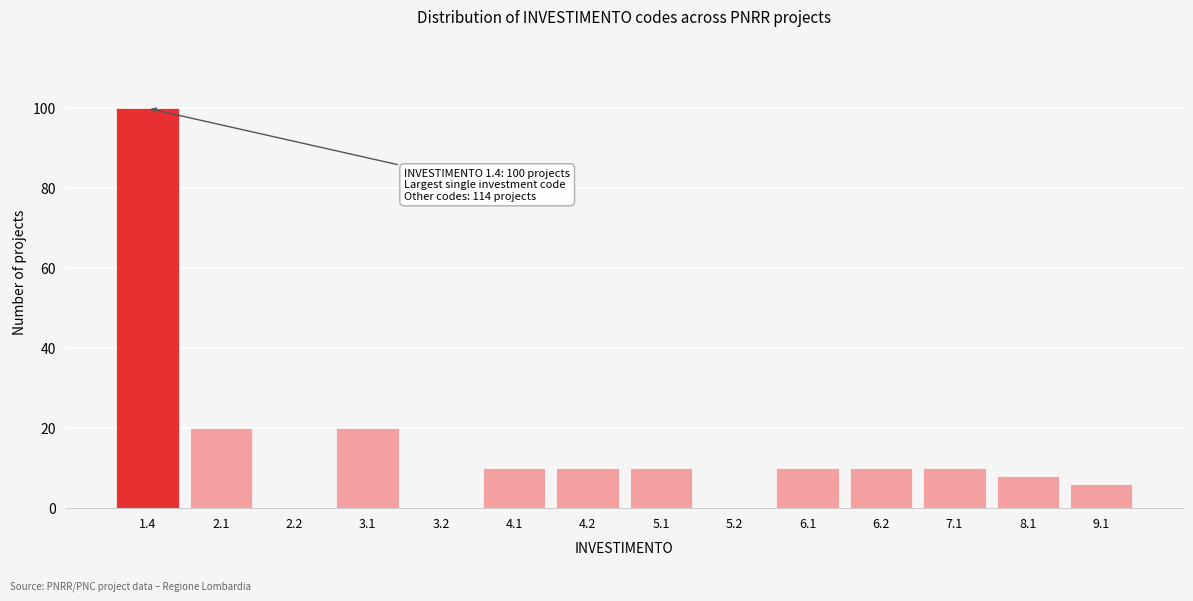

Reading right to left, extract all data points from this chart.

9.1=6	8.1=8	7.1=10	6.2=10	6.1=10	5.2=0	5.1=10	4.2=10	4.1=10	3.2=0	3.1=20	2.2=0	2.1=20	1.4=100